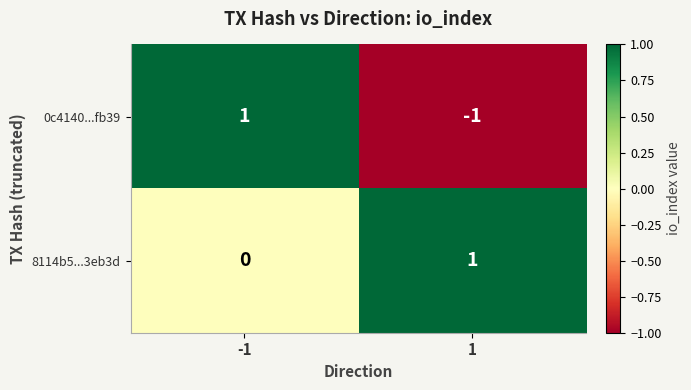

Reading left to right, what are all the values shown in this chart?

0c4140...fb39: 1	-1
8114b5...3eb3d: 0	1